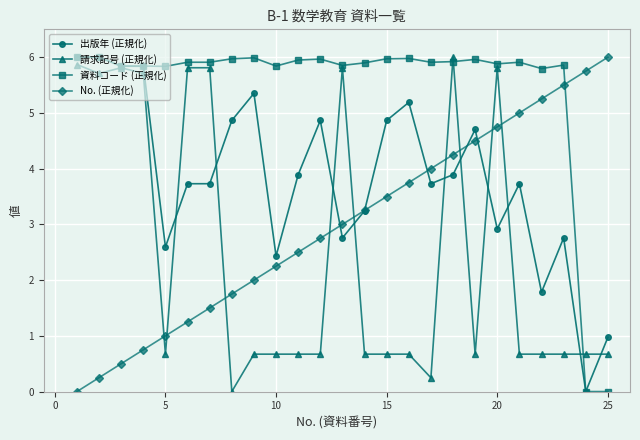

Rank the series by their average value, from lowest to highest.

請求記号 (正規化), No. (正規化), 出版年 (正規化), 資料コード (正規化)